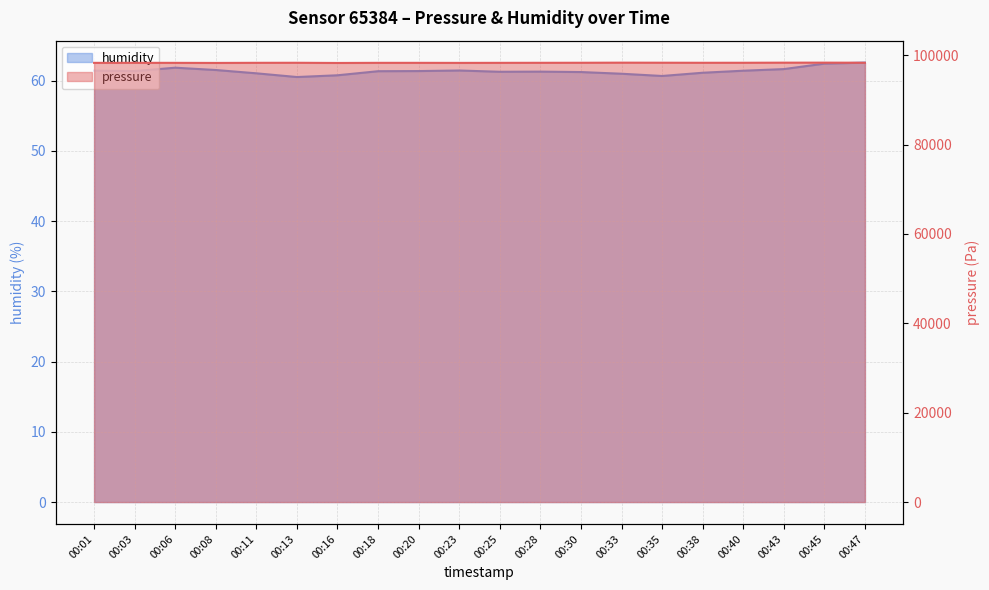

What value does the pressure series have at 00:40?

98307.5